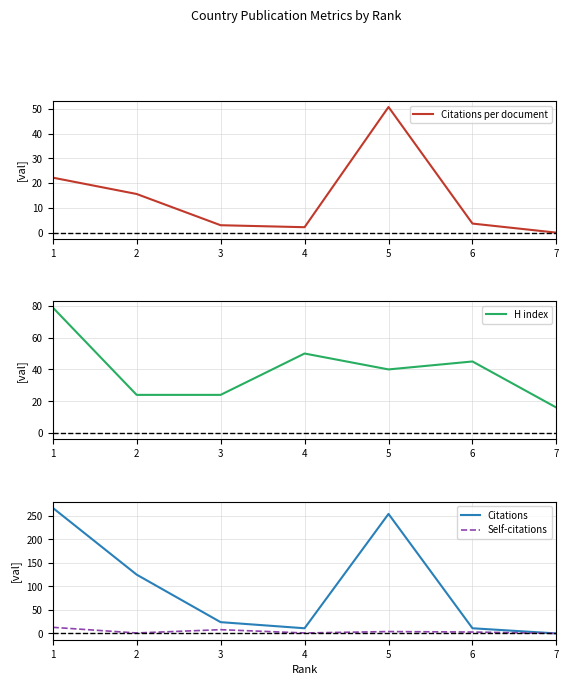

What is the difference between the Self-citations values at 7 and 6?

3.0